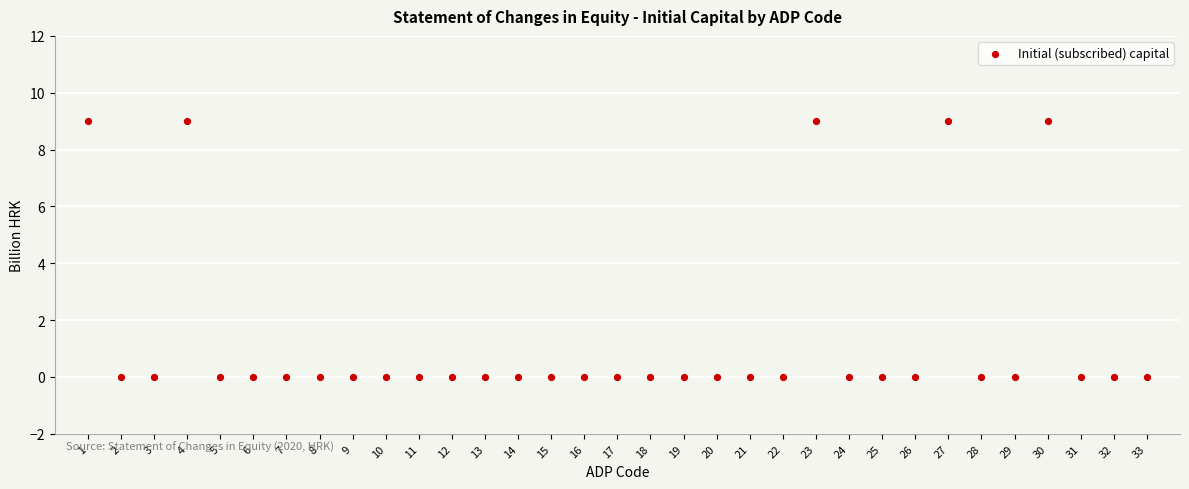

What is the range of Y values (max minus min)?

9